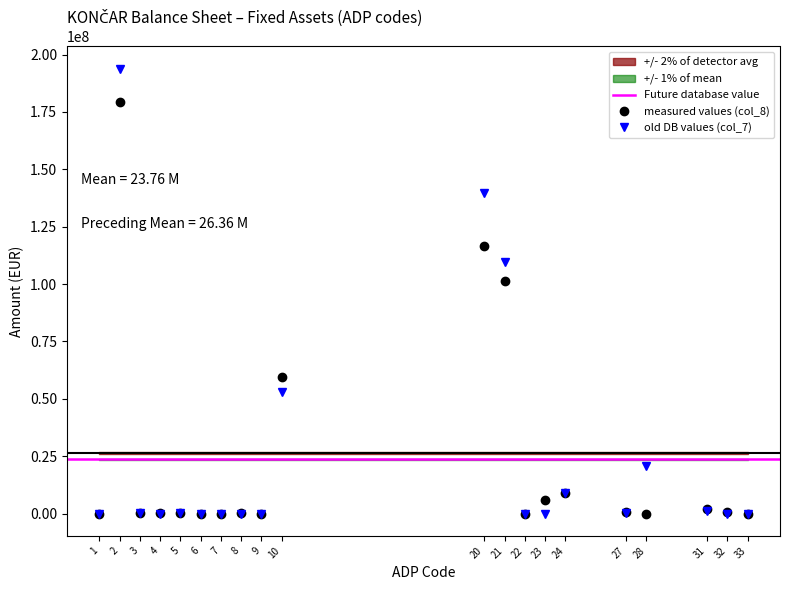

List the series in order of their overall mean, highest first.

preceding year (col_7), current period (col_8)